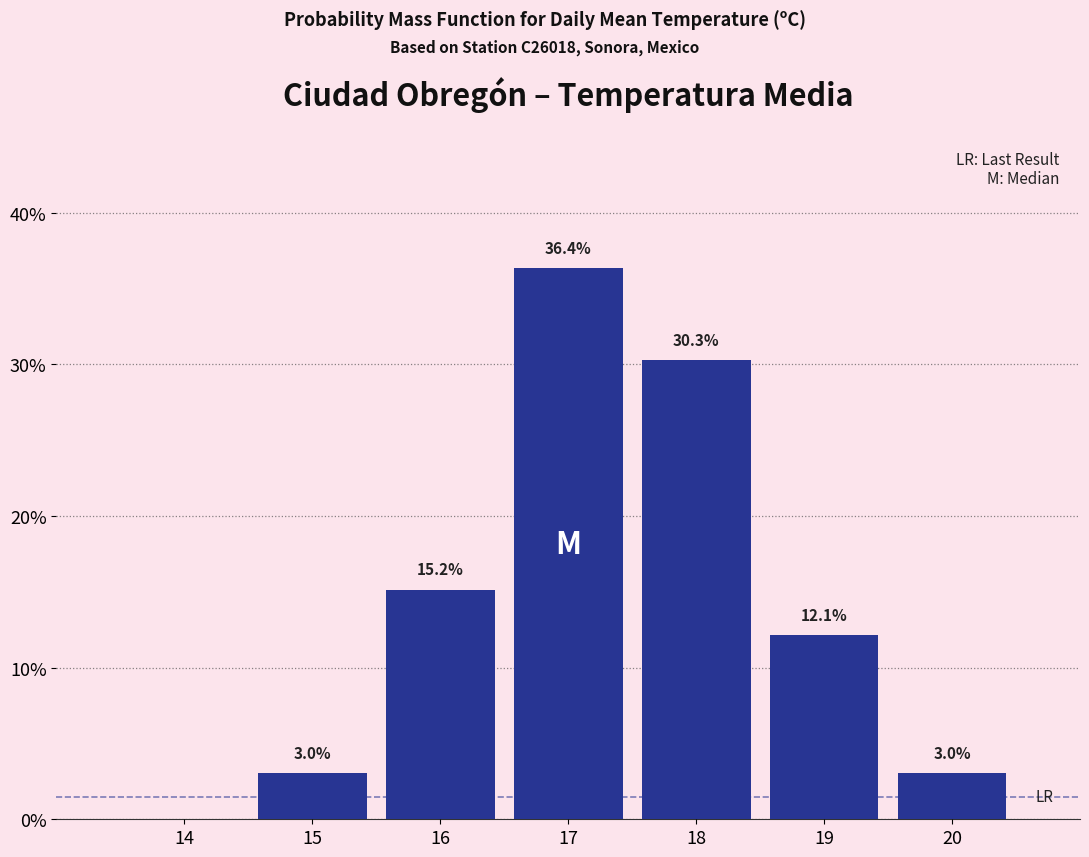

Reading left to right, list all the values displayed in this chart.

14=0.0	15=3.0	16=15.2	17=36.4	18=30.3	19=12.1	20=3.0